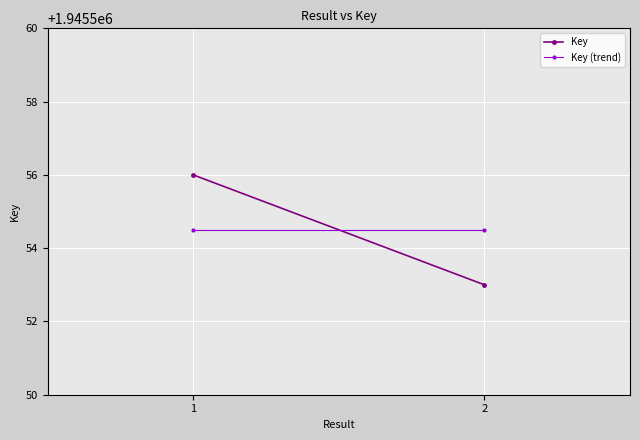

What is the smallest value displayed?

1945553.0